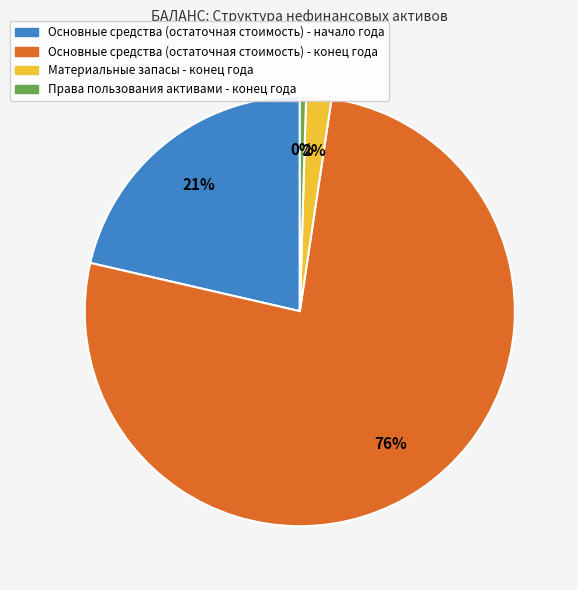

Which category has the smallest portion of the pie?

Права пользования активами - конец года